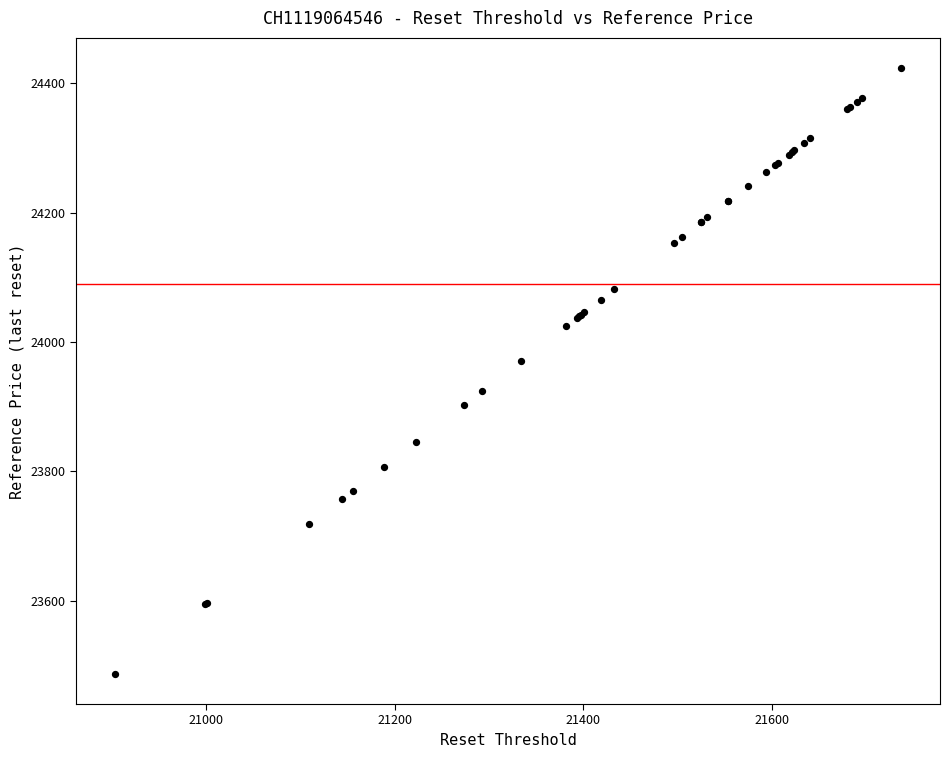

What Y value in the scatter plot is closest to 23955?

23970.4